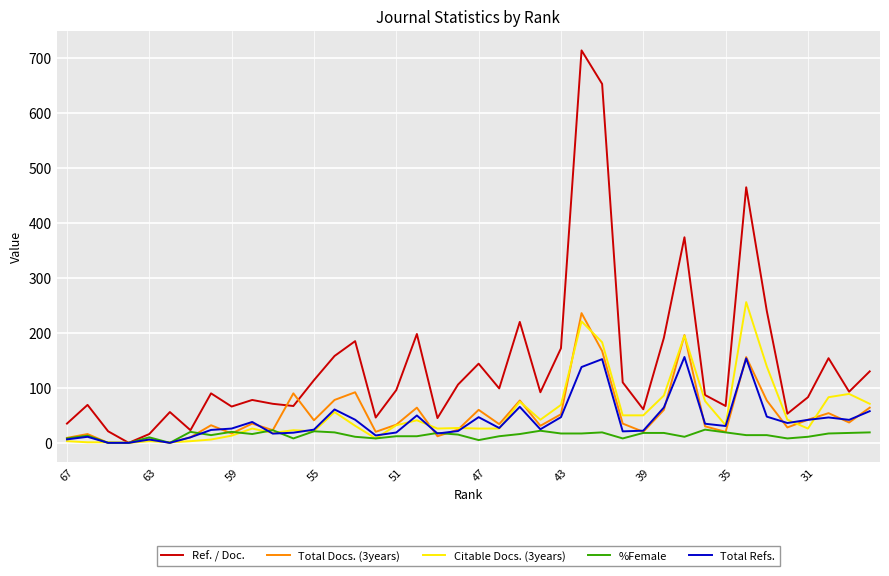

What is the greatest value displayed?

714.0